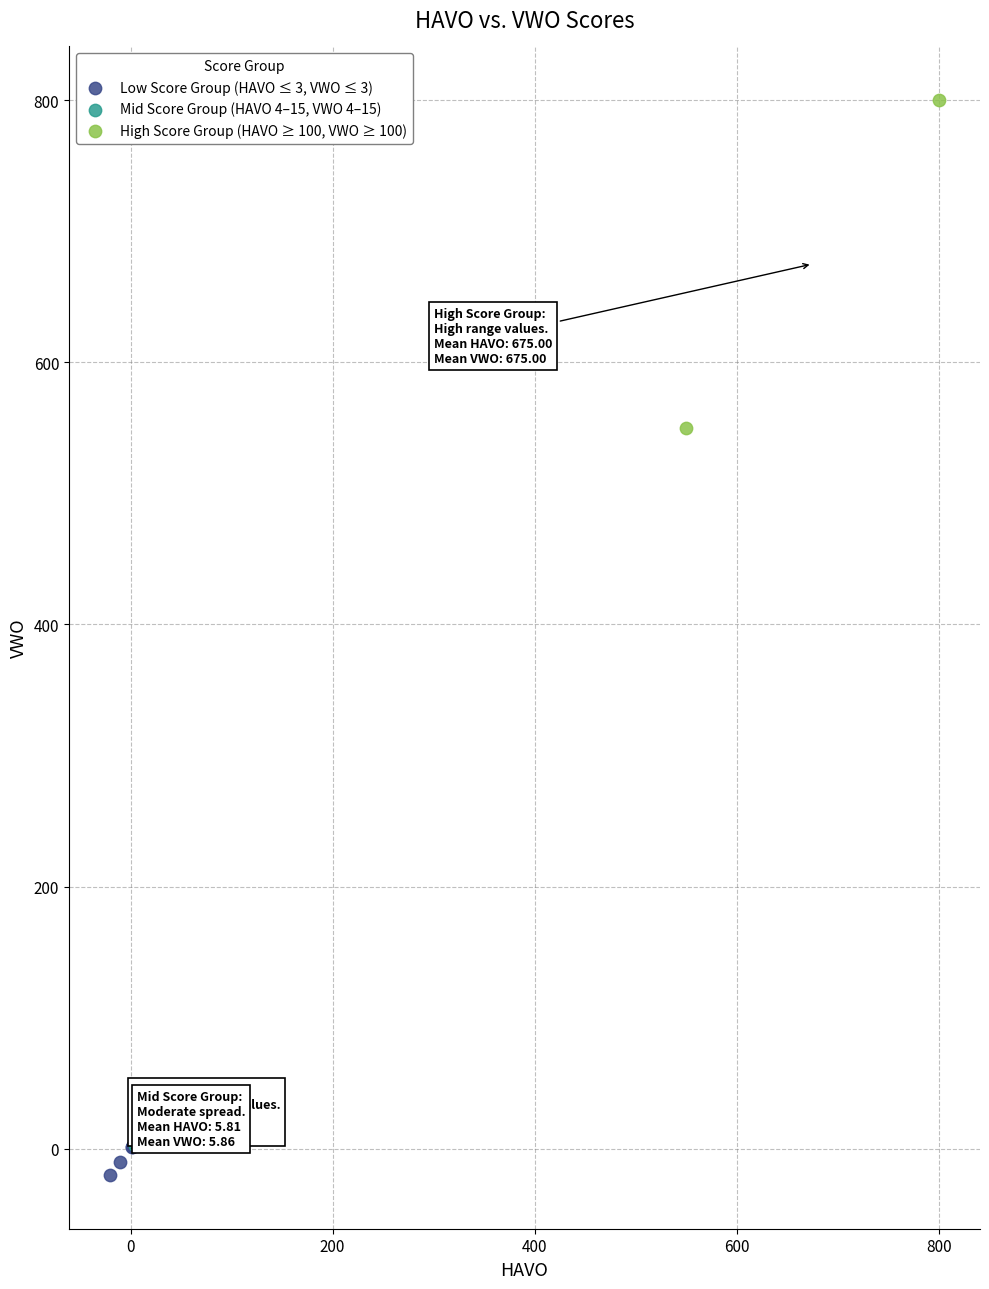

Which series has the widest spread of Y values?

High Score Group (HAVO ≥ 100, VWO ≥ 100)